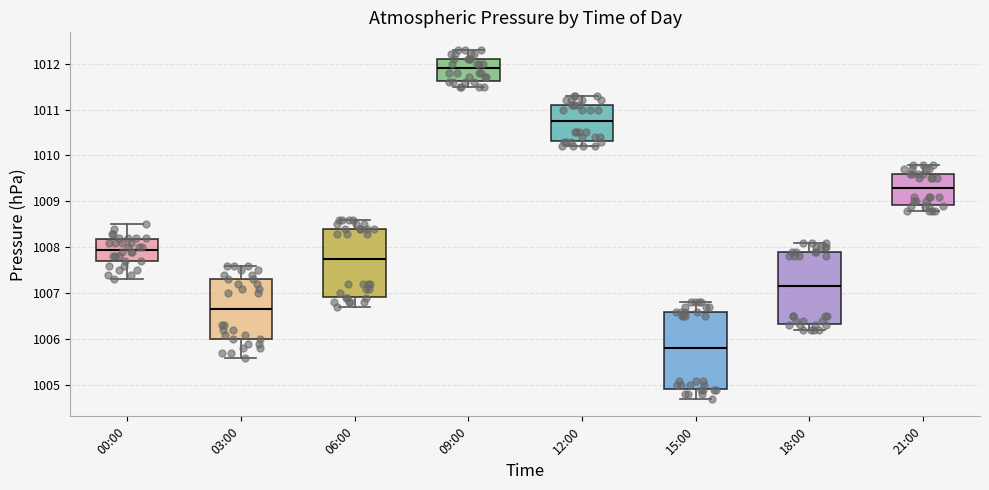

Which box's median line is the lowest?

15:00